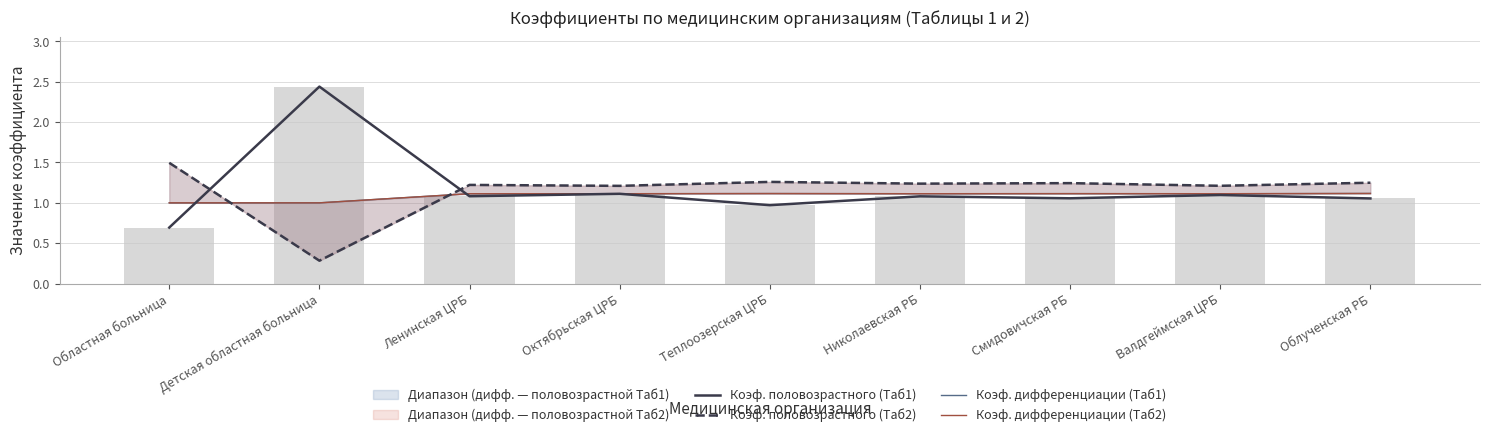

What is the spread (max minus min) of values at Теплоозерская ЦРБ?

0.3